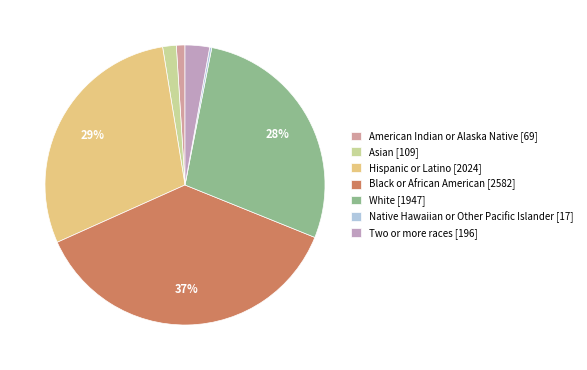

To the nearest percent, what is the difference between the largest and smallest slice percentages?

37%